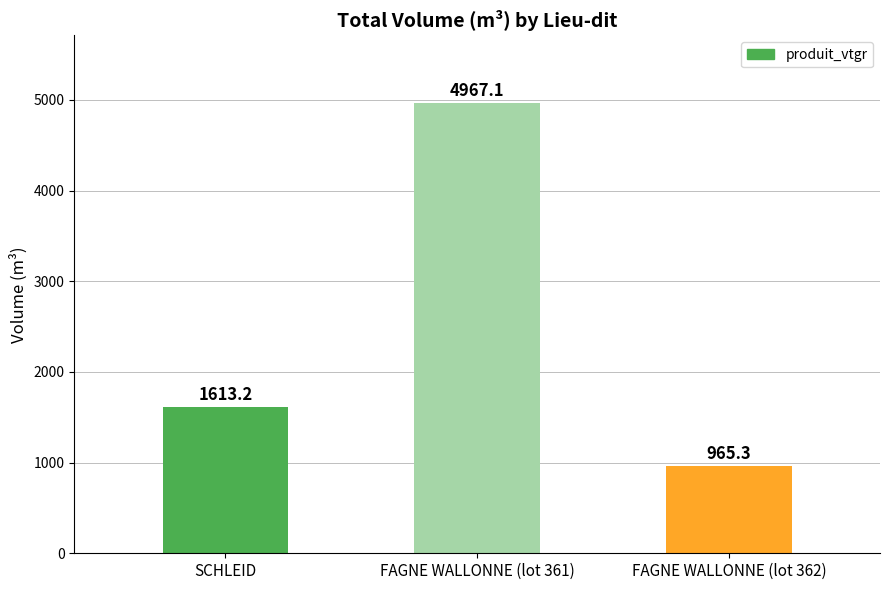

What is the change in value from FAGNE WALLONNE (lot 361) to FAGNE WALLONNE (lot 362)?

-4001.8